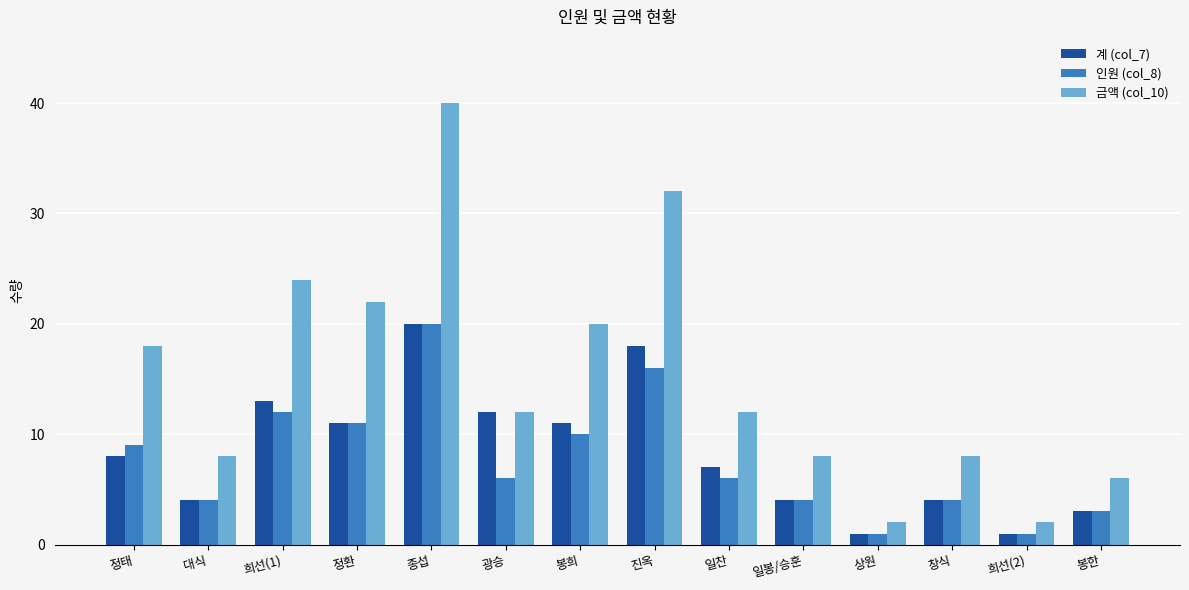

How many categories are shown in the chart?

14